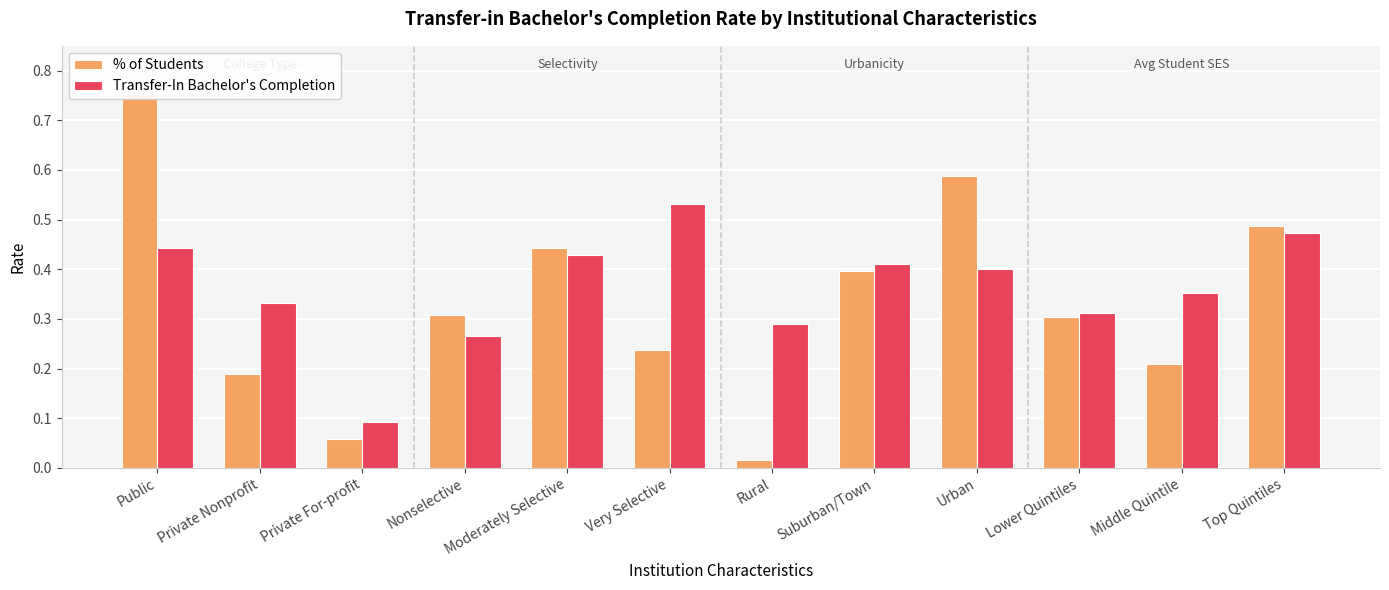

Read the Transfer-In Bachelor's Completion value at Public.

0.4